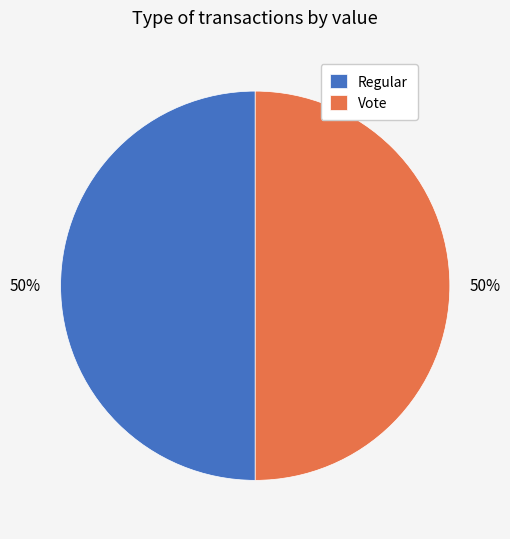

Do Vote and Regular together represent more than half of the pie?

Yes